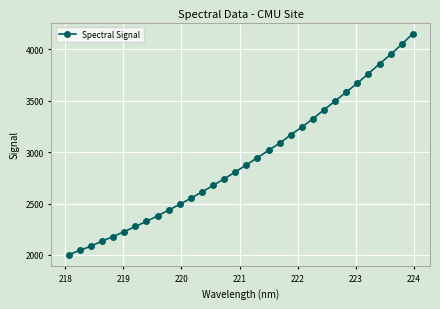

What is the average value?

2924.6